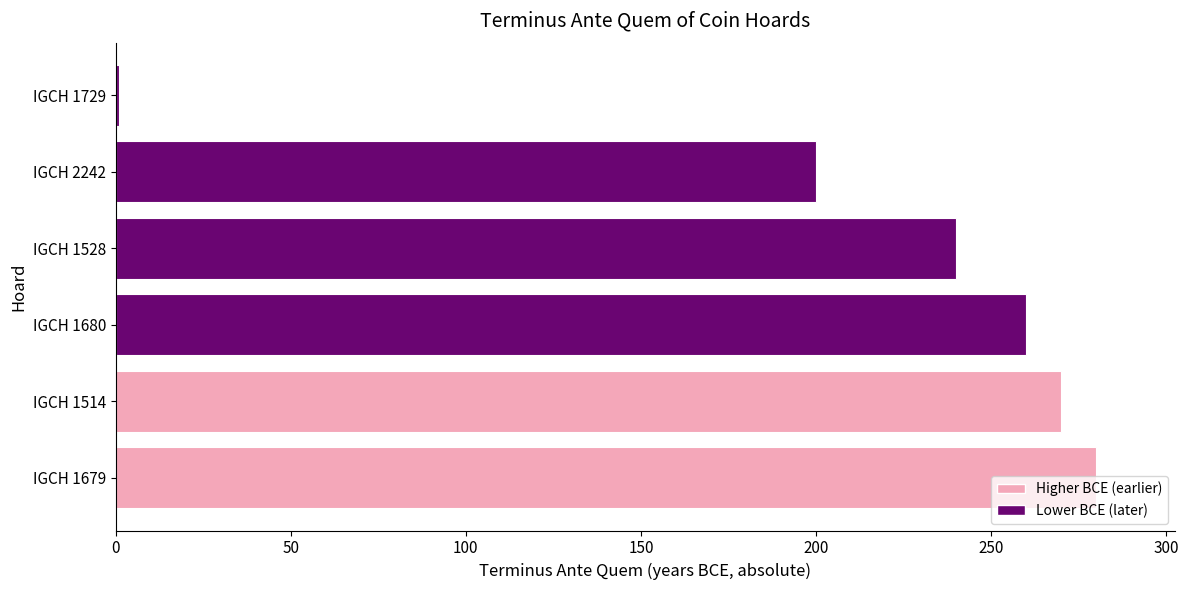

The chart shows a value of 200 at IGCH 2242. True or false?

True